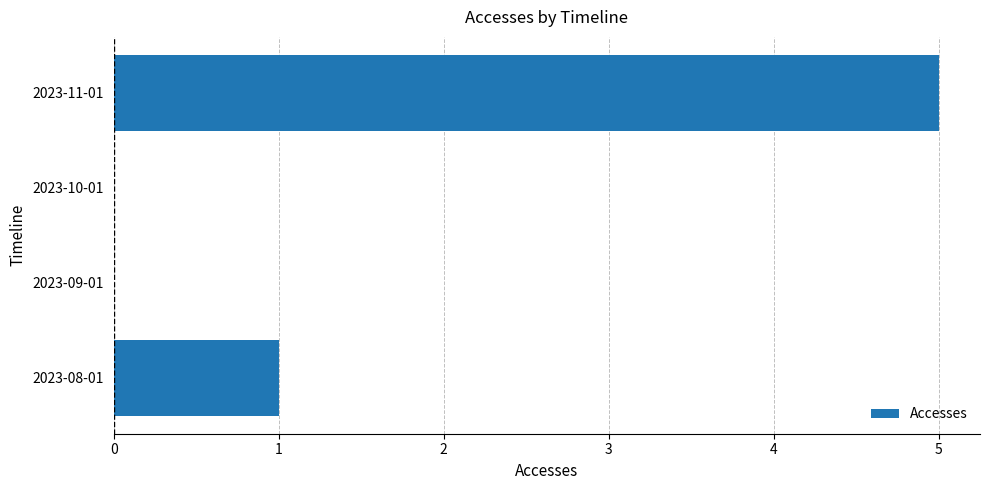

What is the sum of the values at 2023-11-01 and 2023-09-01?

5